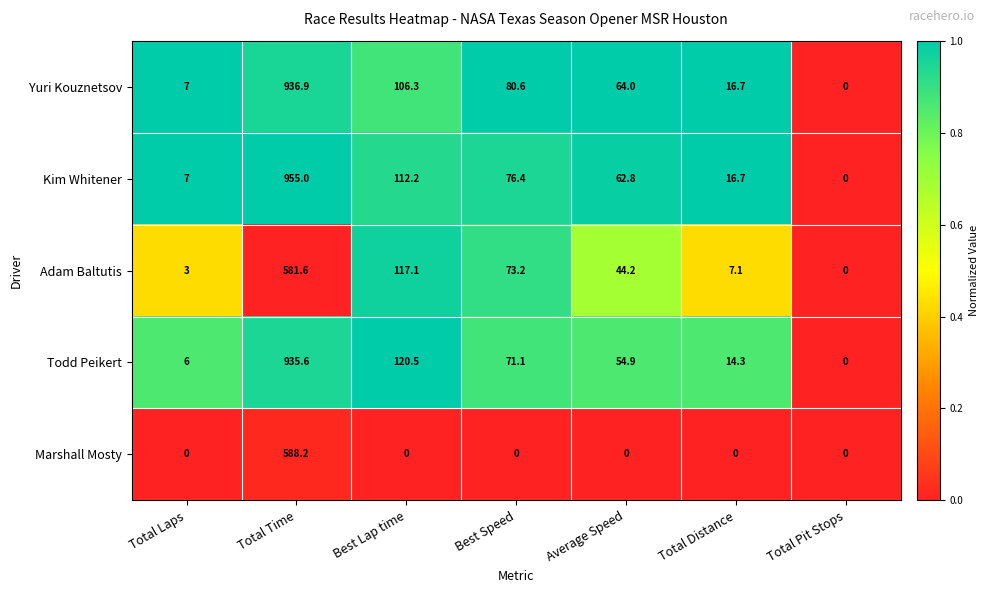

What is the greatest value displayed?

955.0